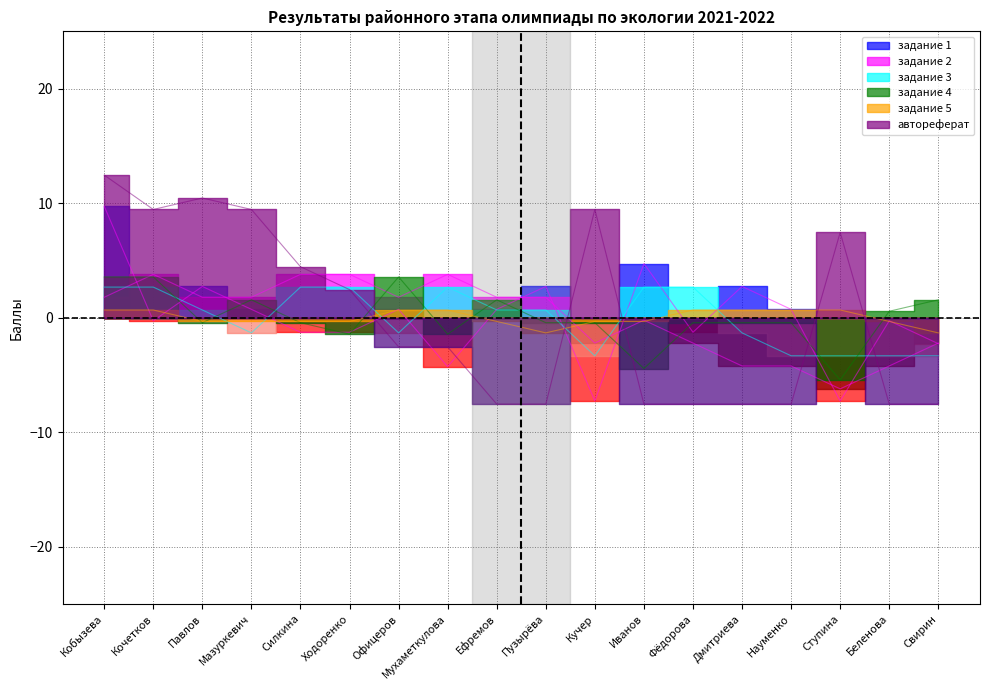

Where is the first local minimum for автореферат?

Кочетков